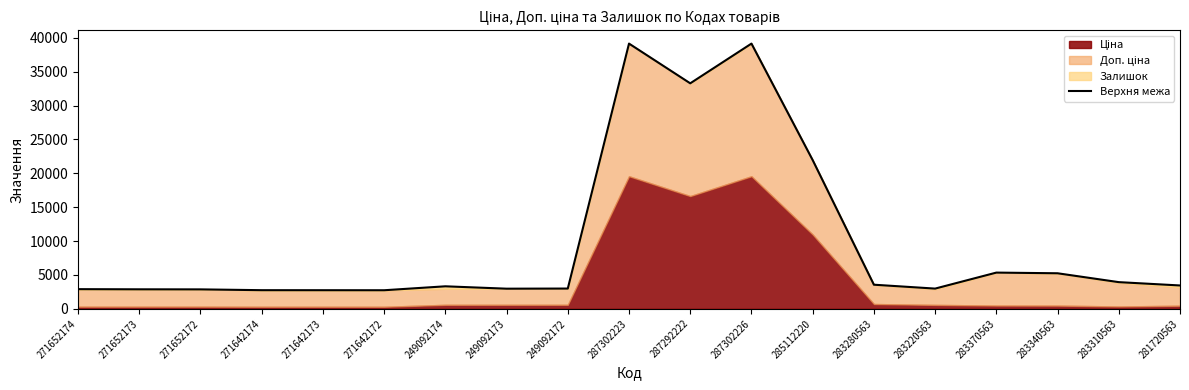

Where is the data nearest to the value 20939?

285112220